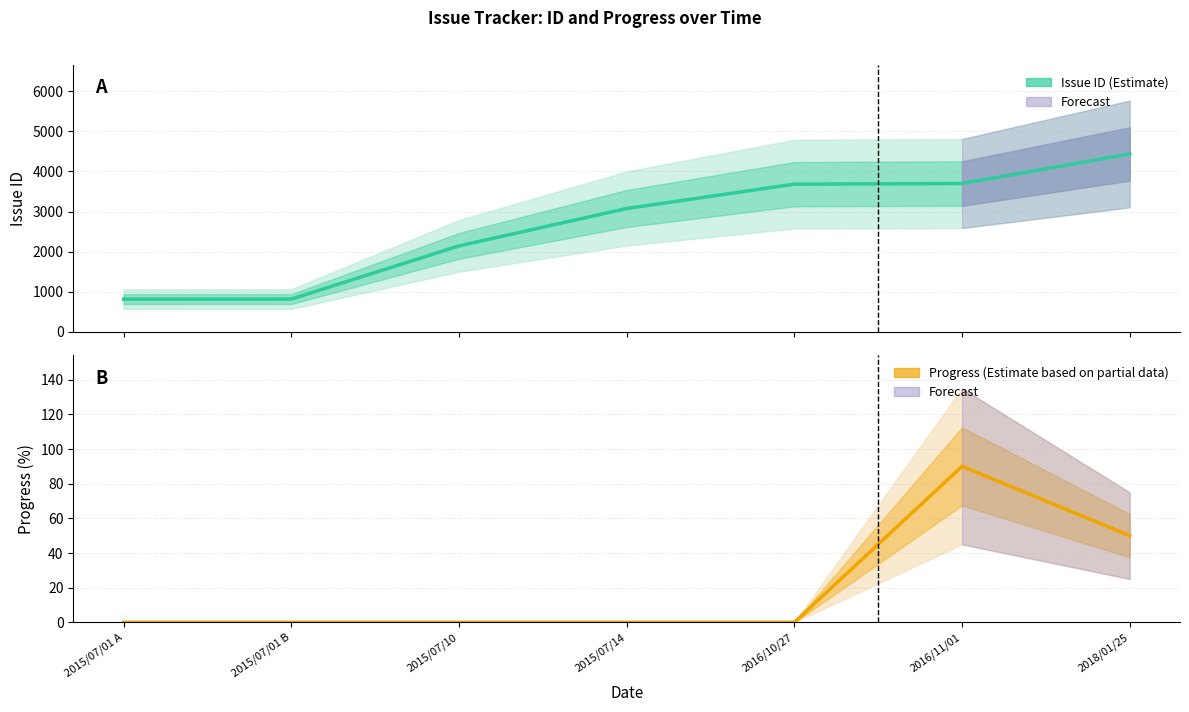

How many lines are shown in the chart?

2